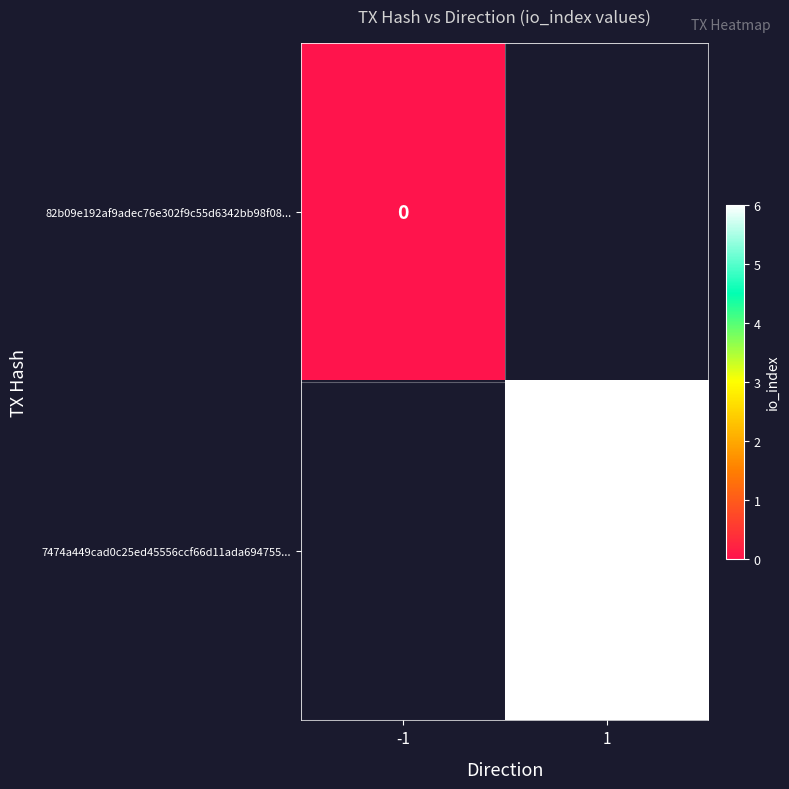

Count the number of data series in this chart.

2